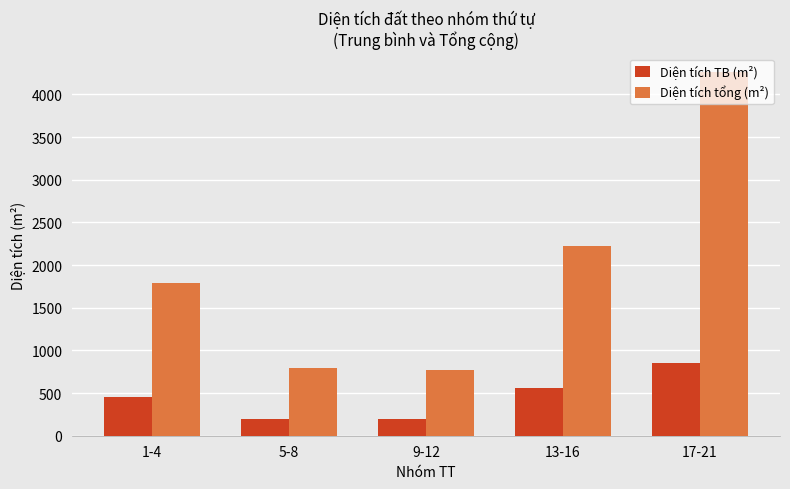

At 13-16, list the series in order from largest to smallest.

Diện tích tổng (m²), Diện tích TB (m²)